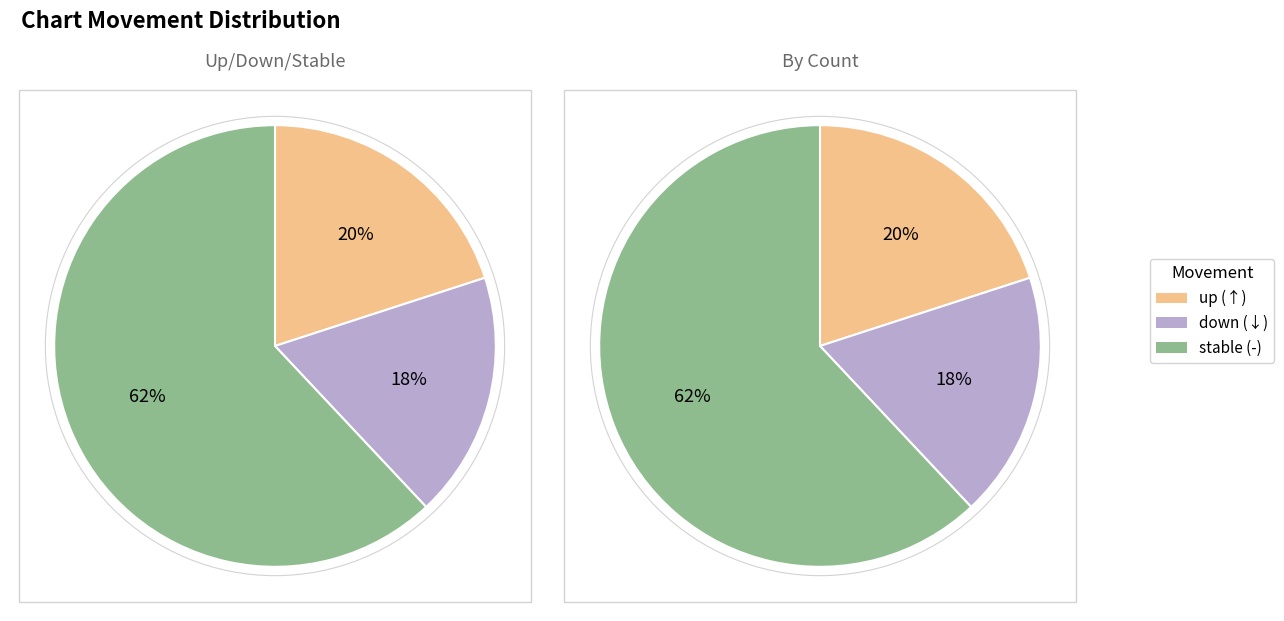

What is the largest slice in the pie chart?

-